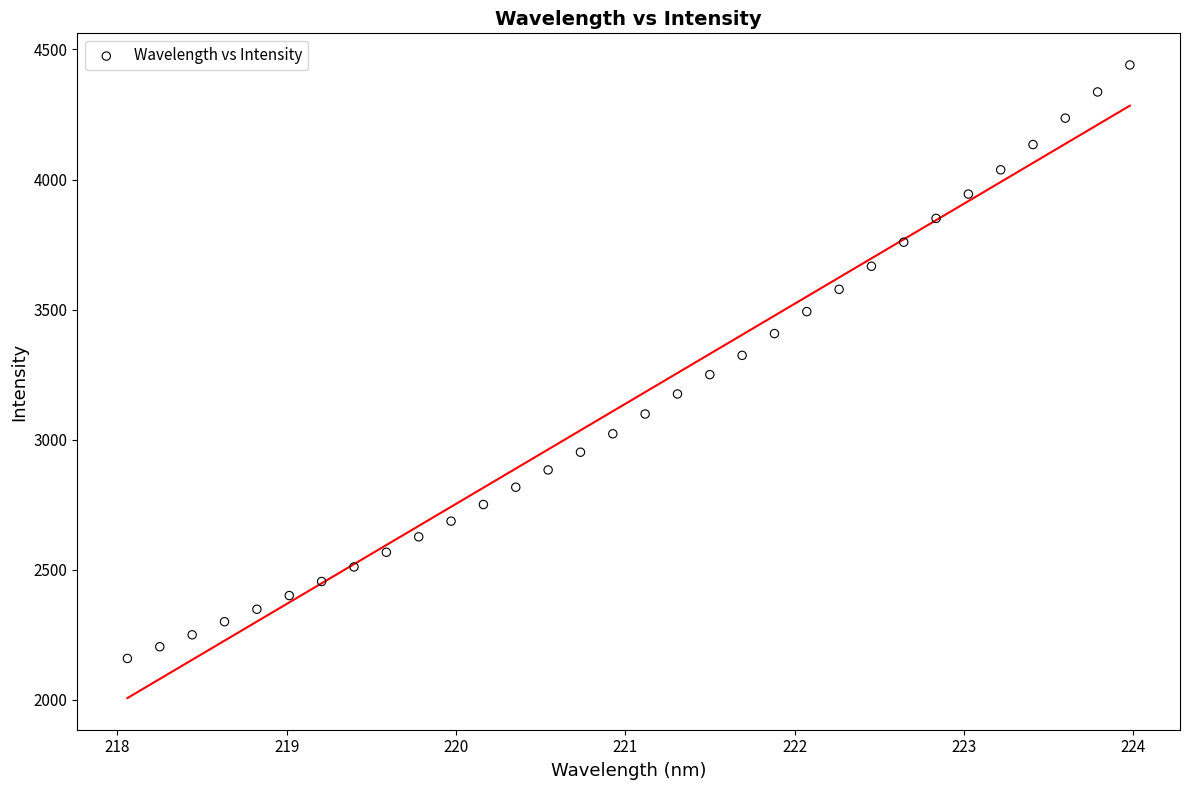

What is the range of X values (max minus min)?

5.9